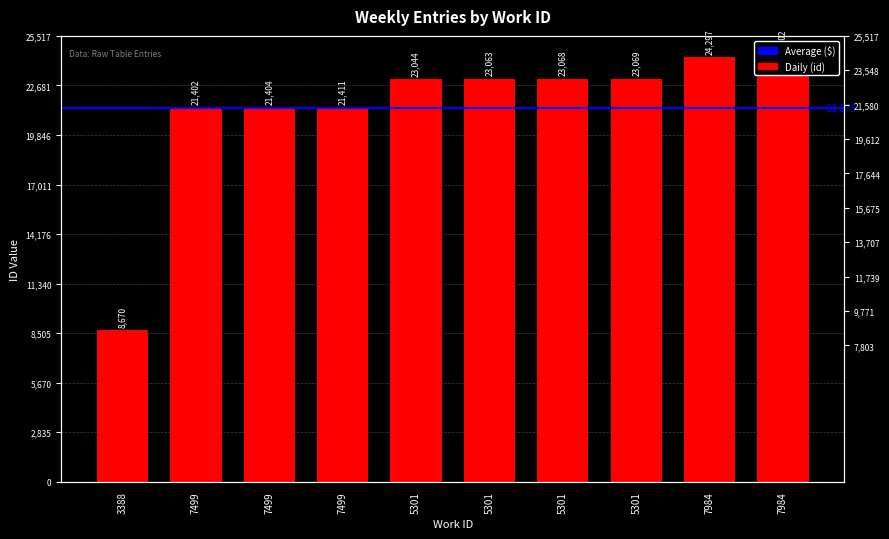

Reading left to right, list all the values displayed in this chart.

3388=8670	7499=21402	7499=21404	7499=21411	5301=23044	5301=23063	5301=23068	5301=23069	7984=24297	7984=24302